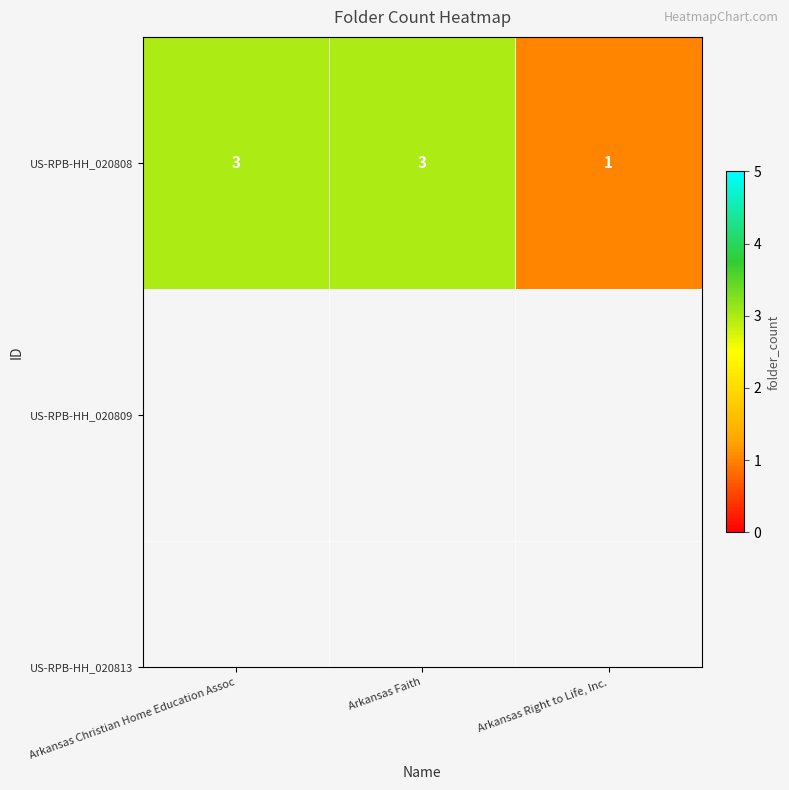

The value at Arkansas Faith is 3. True or false?

True